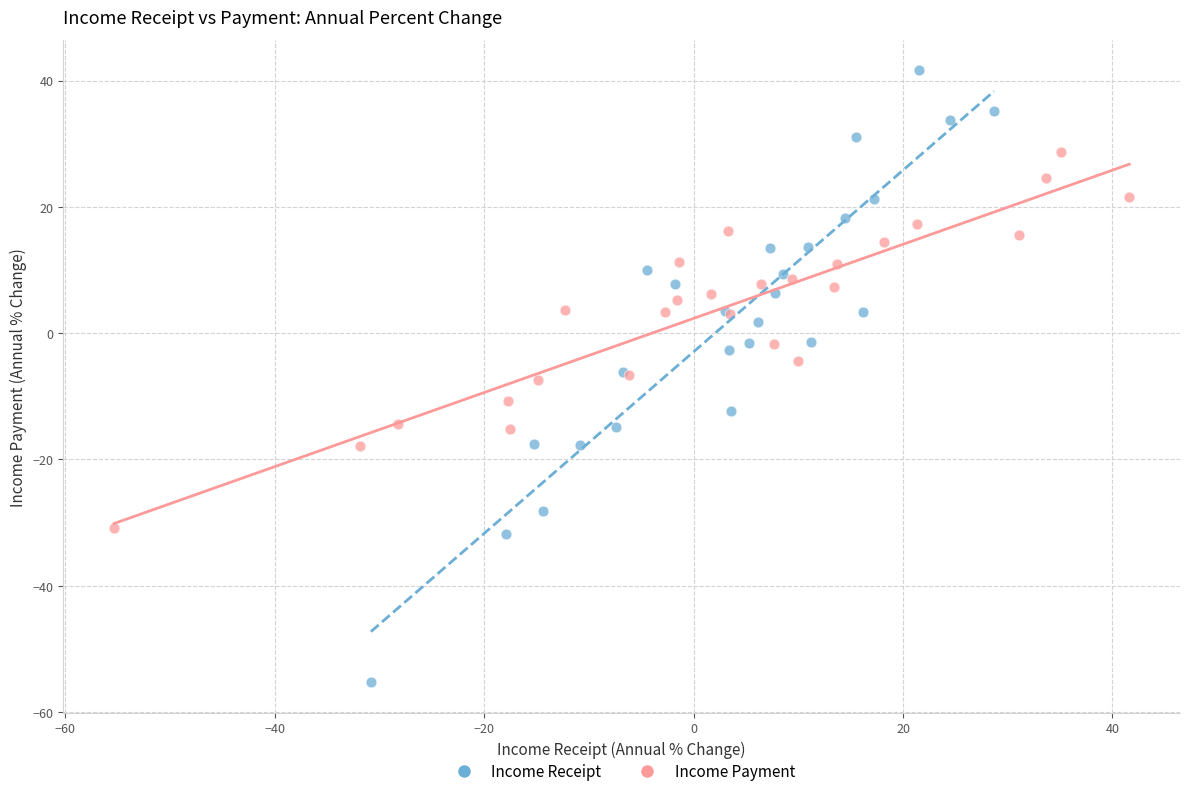

Which series has the largest Y range (max minus min)?

Income Receipt